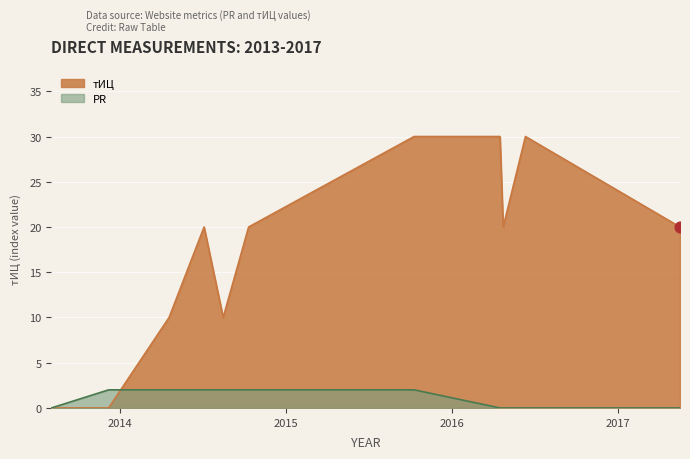

What are all the series names shown in the legend?

тИЦ, PR